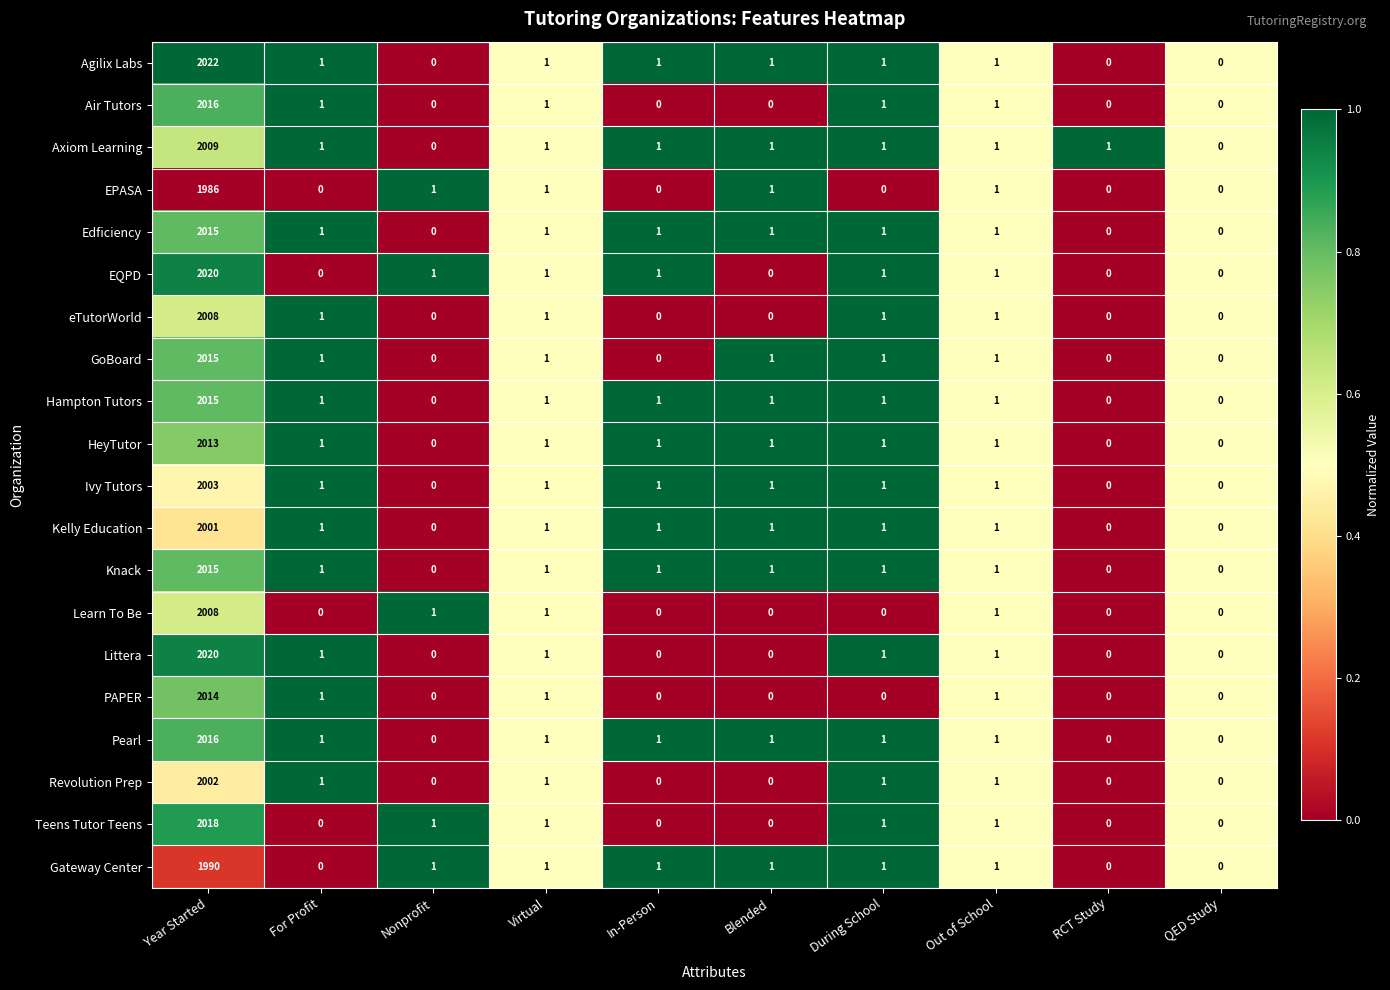

Which label corresponds to the largest value in the chart?

Year Started